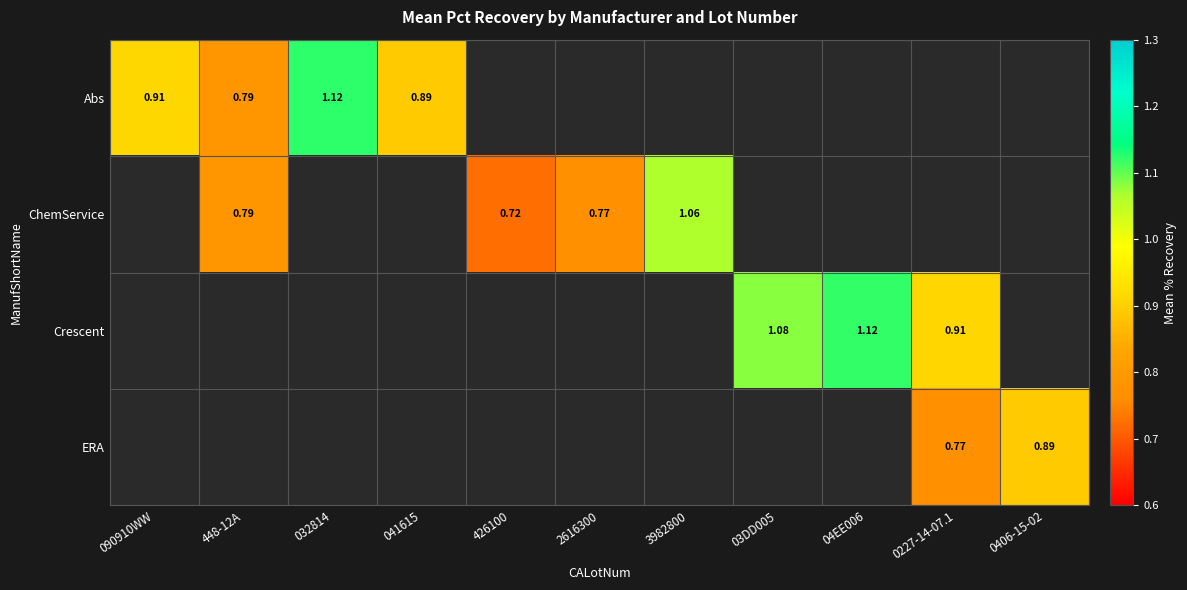

How many data points in ChemService are above 0?

4